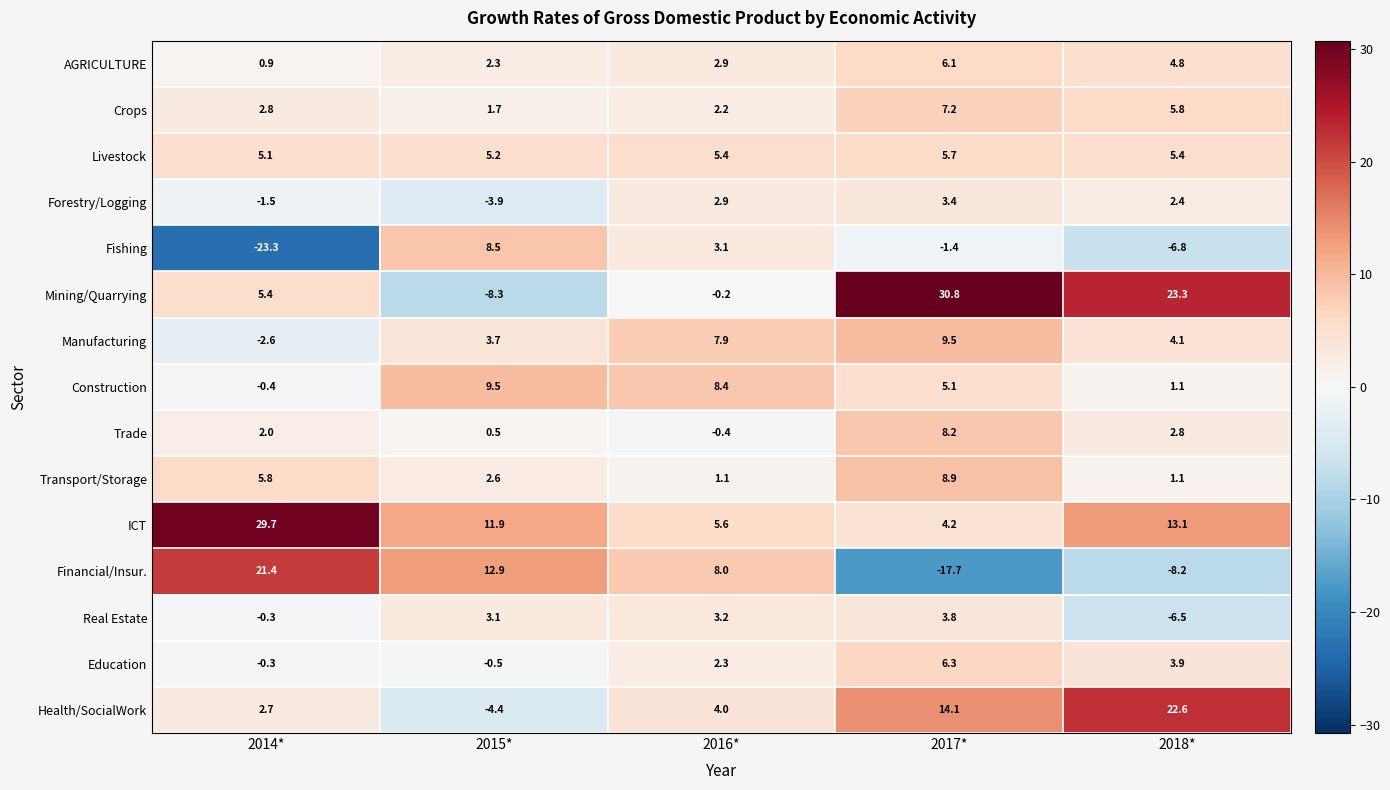

How many data points does each series have?

5